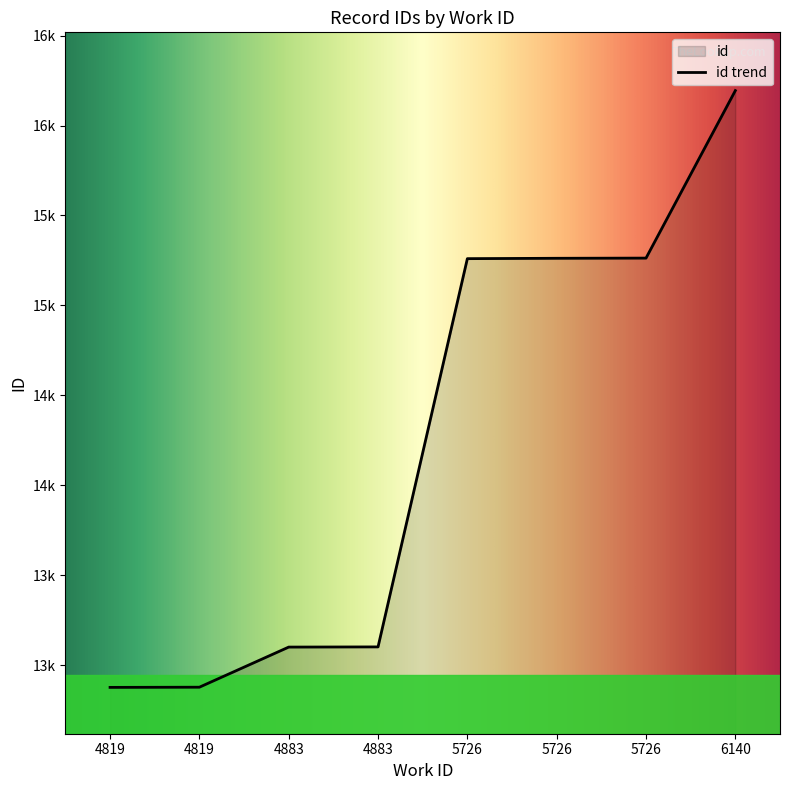

What is the difference between the values at 5726 and 4819?

2385